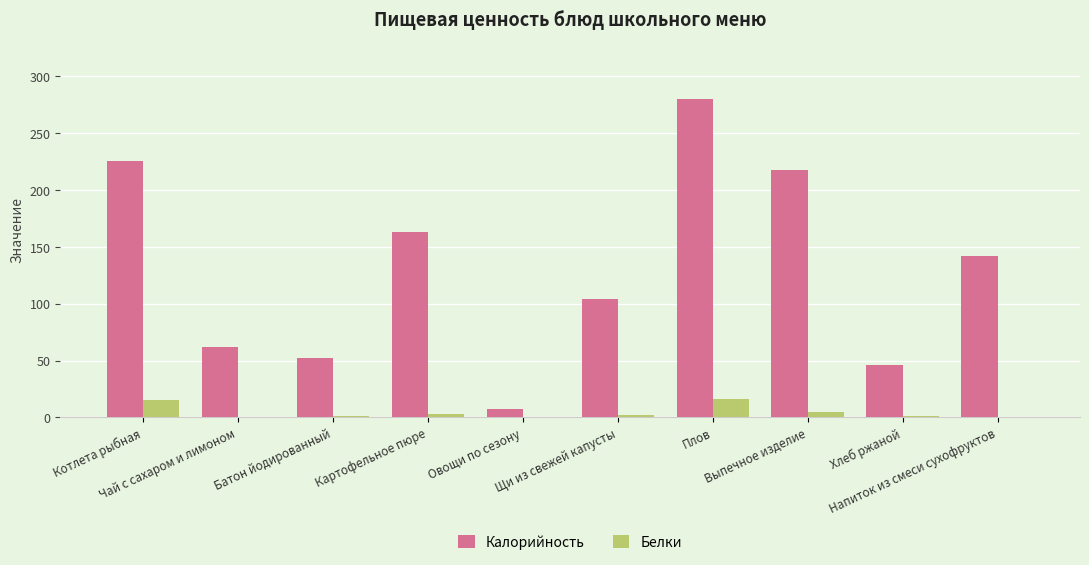

What is the sum of all Белки values?

45.3